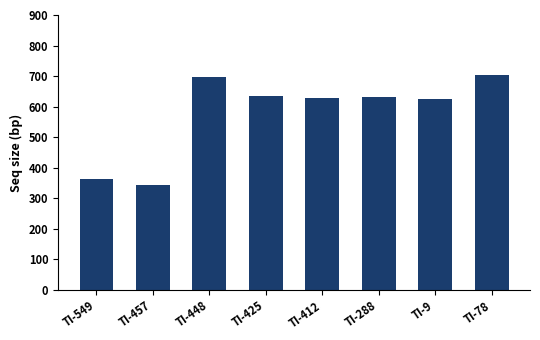

What is the value of the 5th bar from the left?

627